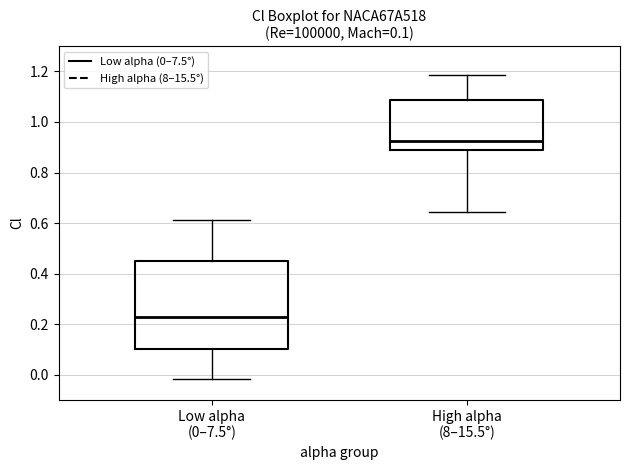

Which box is the tallest, from its lower edge to its upper edge?

Low alpha (0–7.5°)